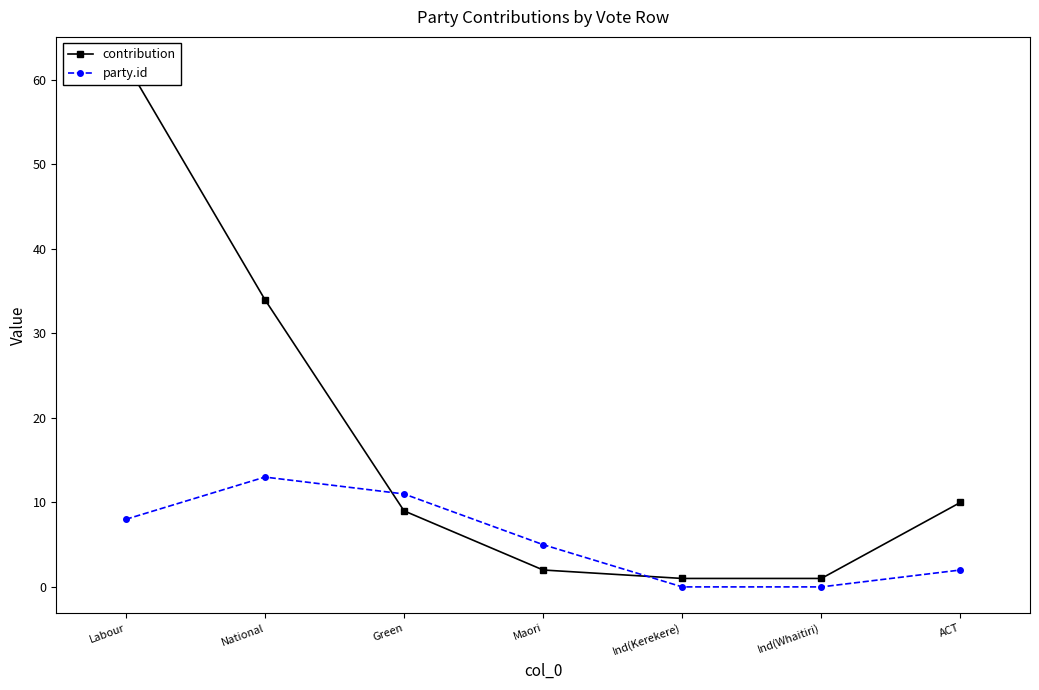

How many data points does each series have?

7